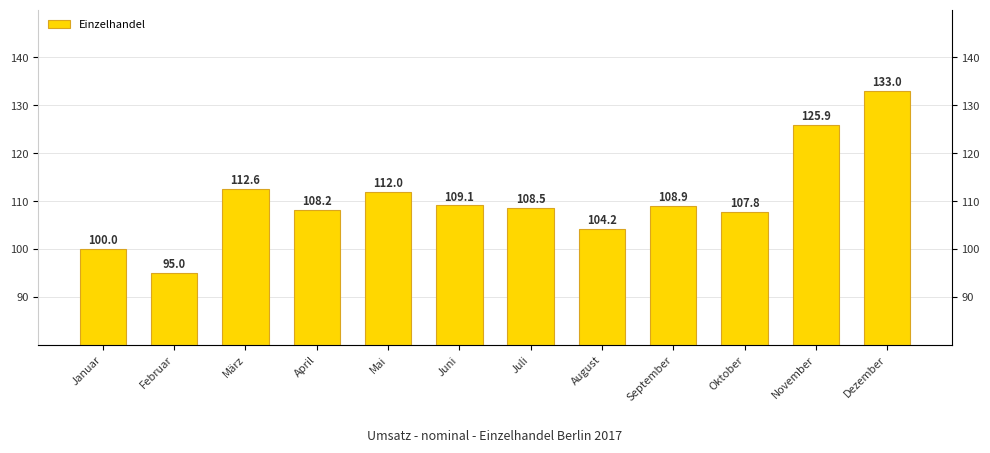

What value does the data have at November?

125.9